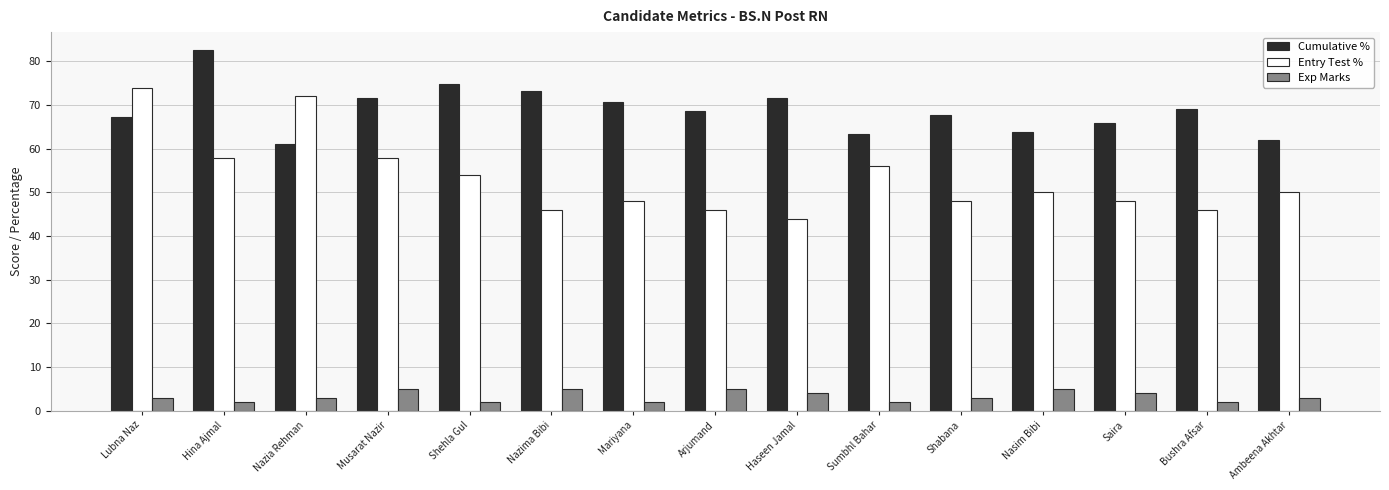

How many distinct data groups are displayed?

3